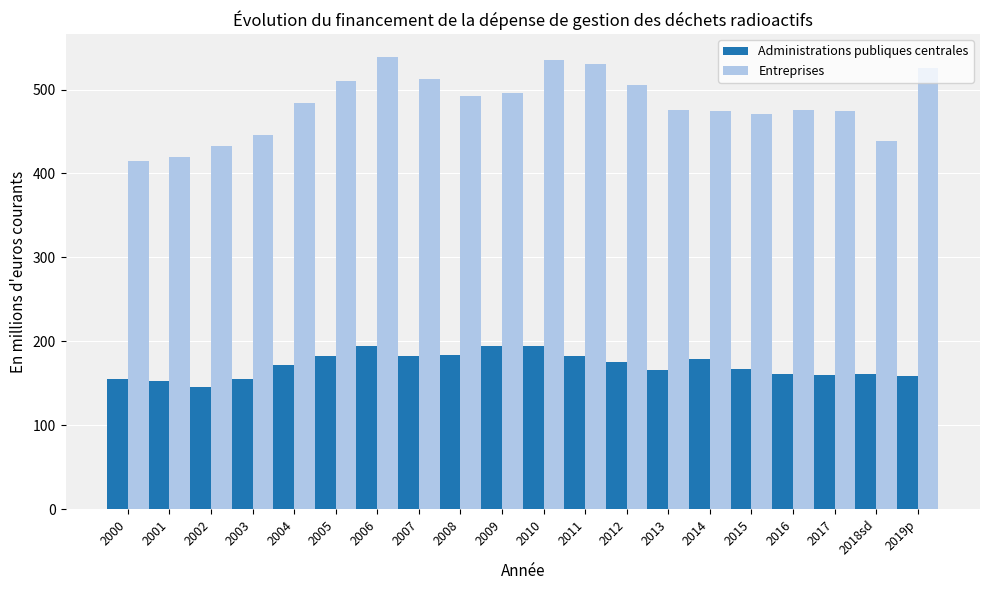

Count the number of categories in the chart.

20